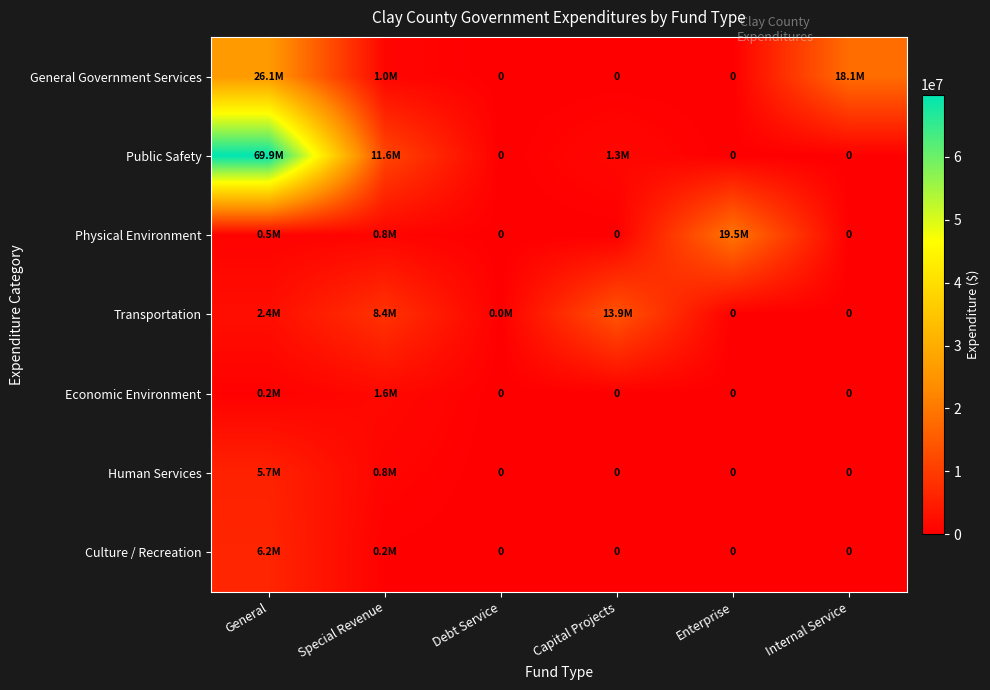

List the series in order of their peak value, lowest first.

Economic Environment, Human Services, Culture / Recreation, Transportation, Physical Environment, General Government Services, Public Safety